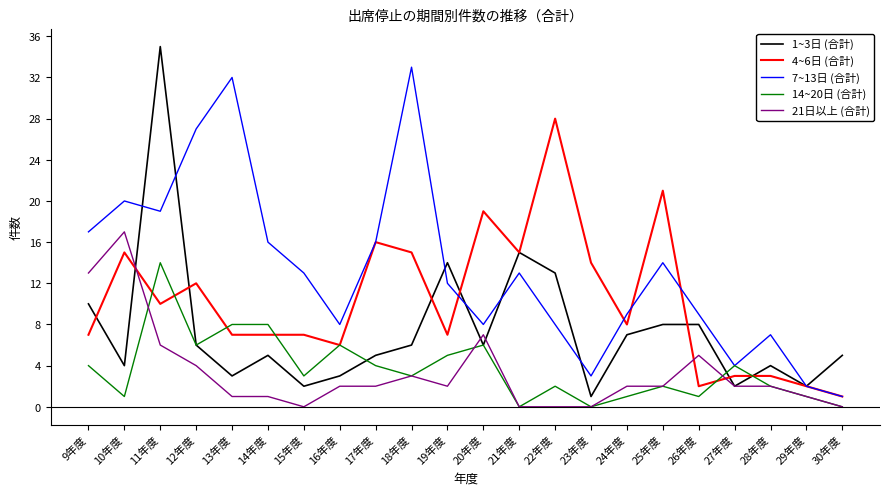

What position from the left is 22年度?

14